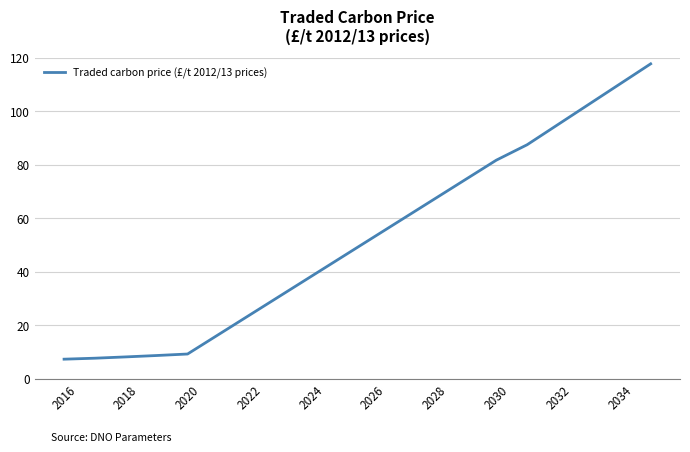

What is the greatest value displayed?

117.8